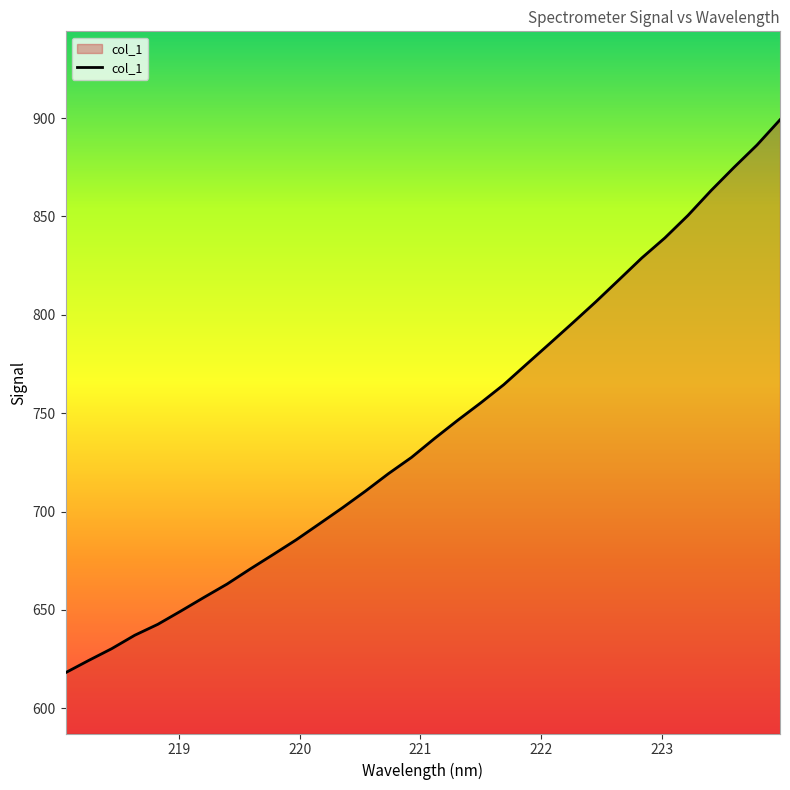

What is the difference between the maximum and minimum values?

281.0